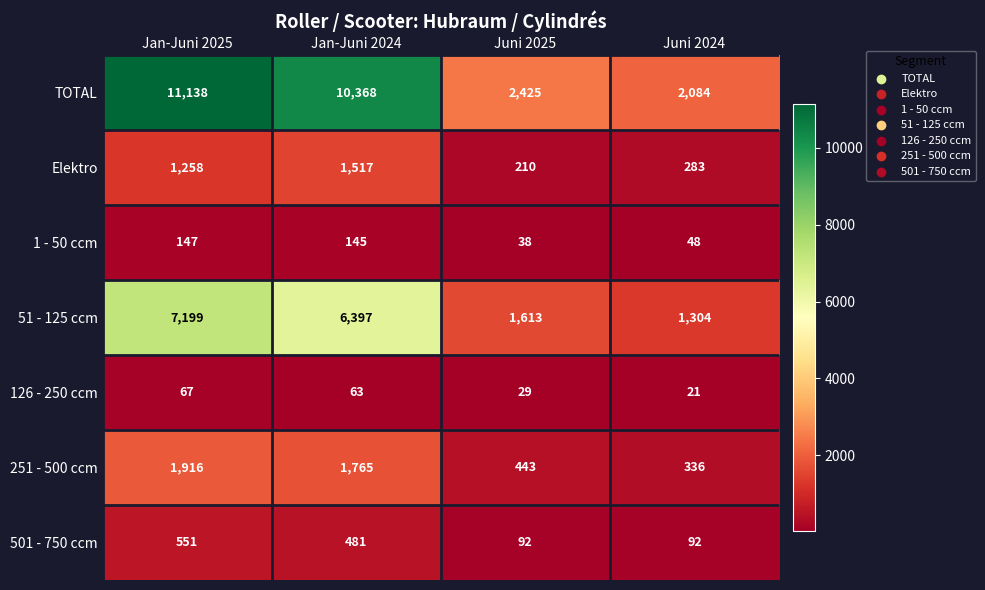

Between Jan-Juni 2024 and Juni 2025, which series saw the biggest shift?

TOTAL